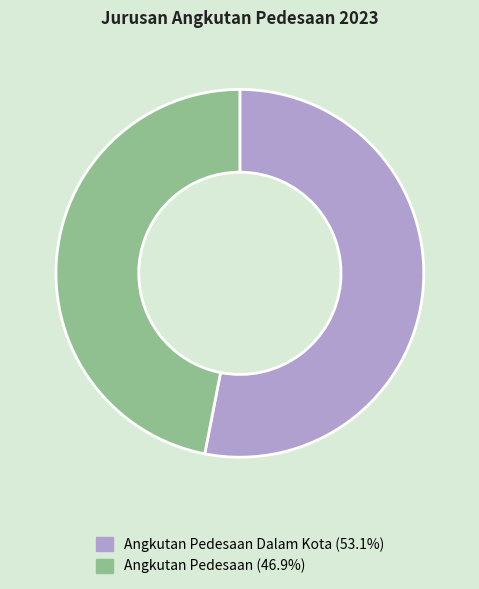

Is there any slice that represents more than half of the pie?

Yes